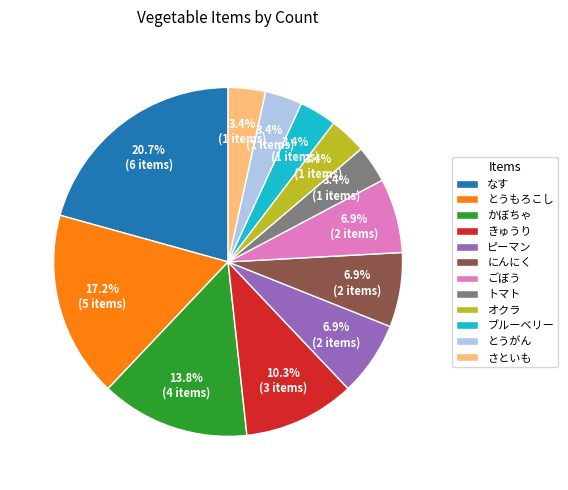

What is the ratio of the value at さといも to the value at ブルーベリー?

1.0